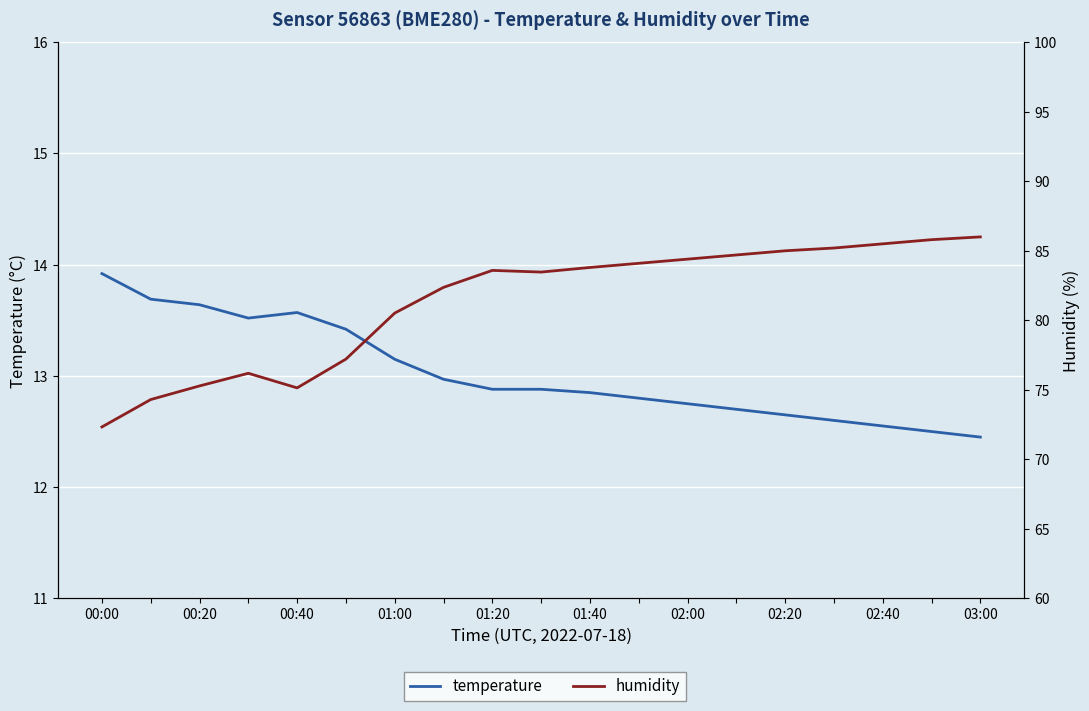

True or false: humidity has a value of 85.5 at 16.

True